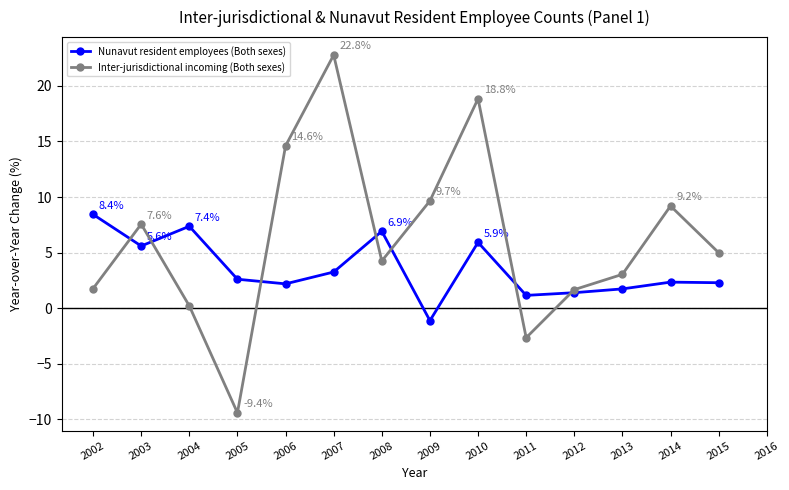

Between 2006 and 2014, which series saw the biggest shift?

Inter-jurisdictional incoming (Both sexes)